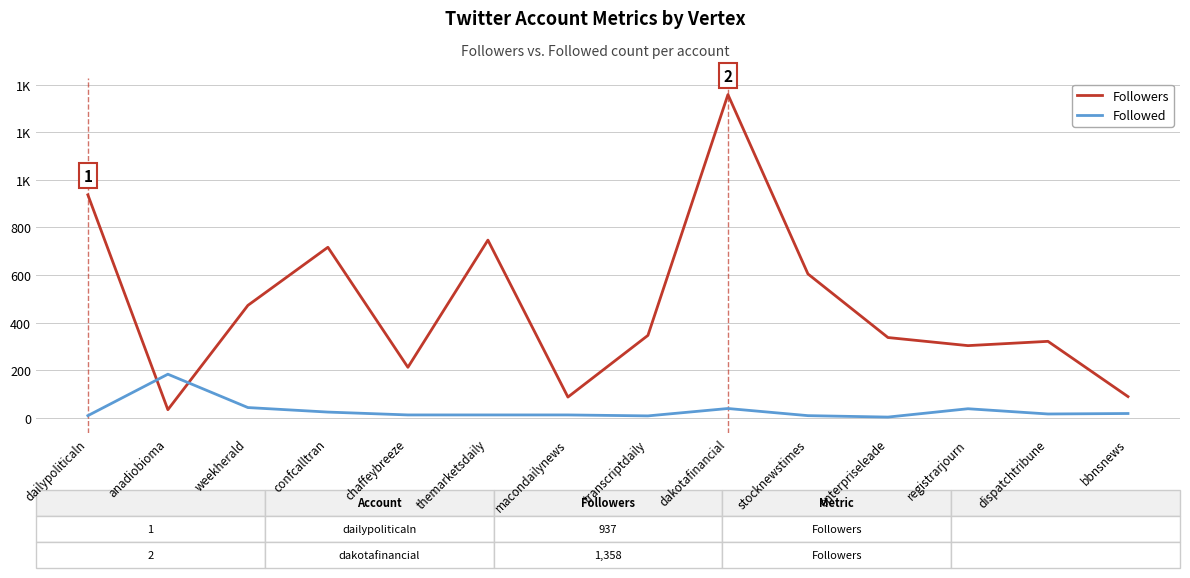

What are all the series names shown in the legend?

Followers, Followed